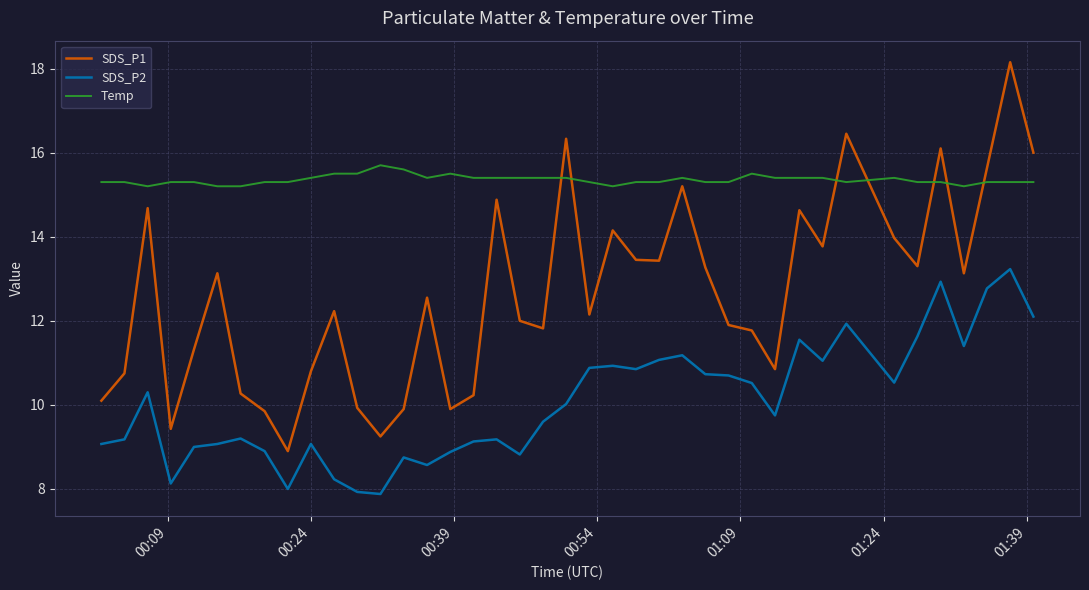

Which series has the widest spread of values?

SDS_P1